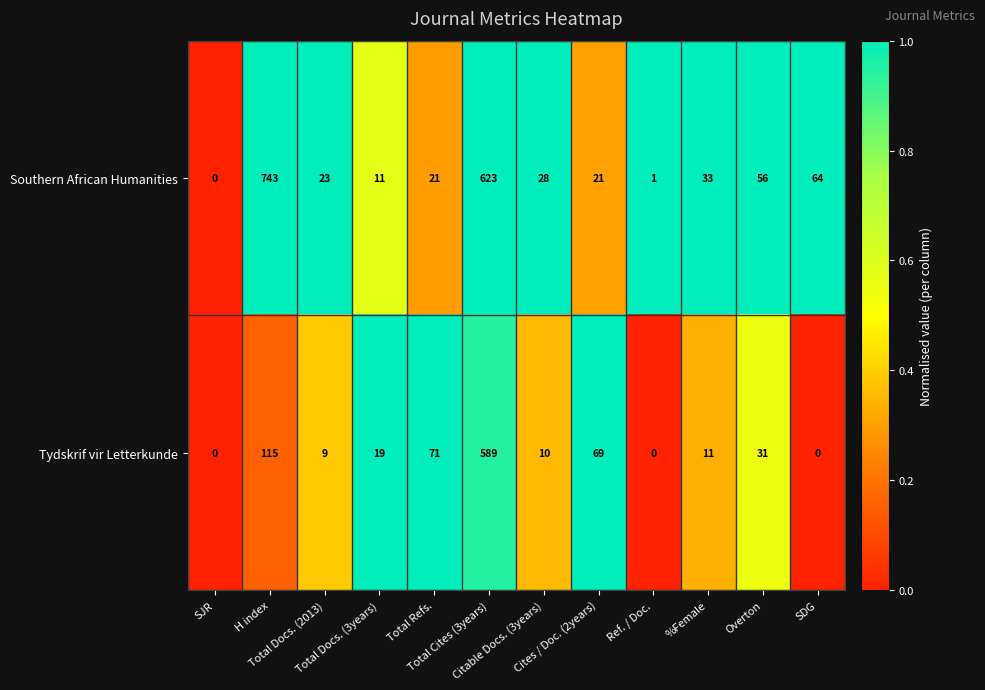

Which series has the largest total across all categories?

Southern African Humanities